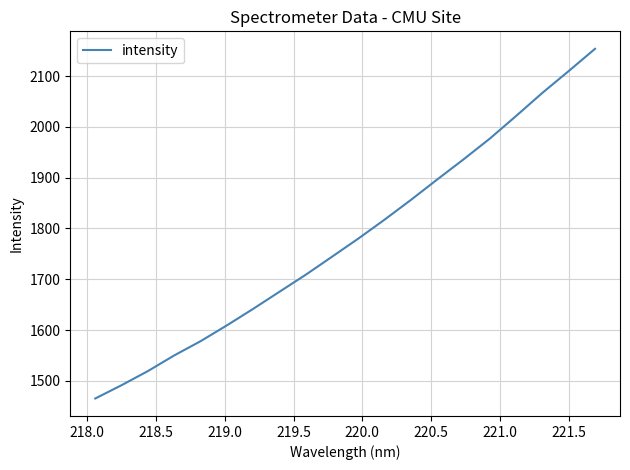

What is the difference between the maximum and minimum values?

688.2